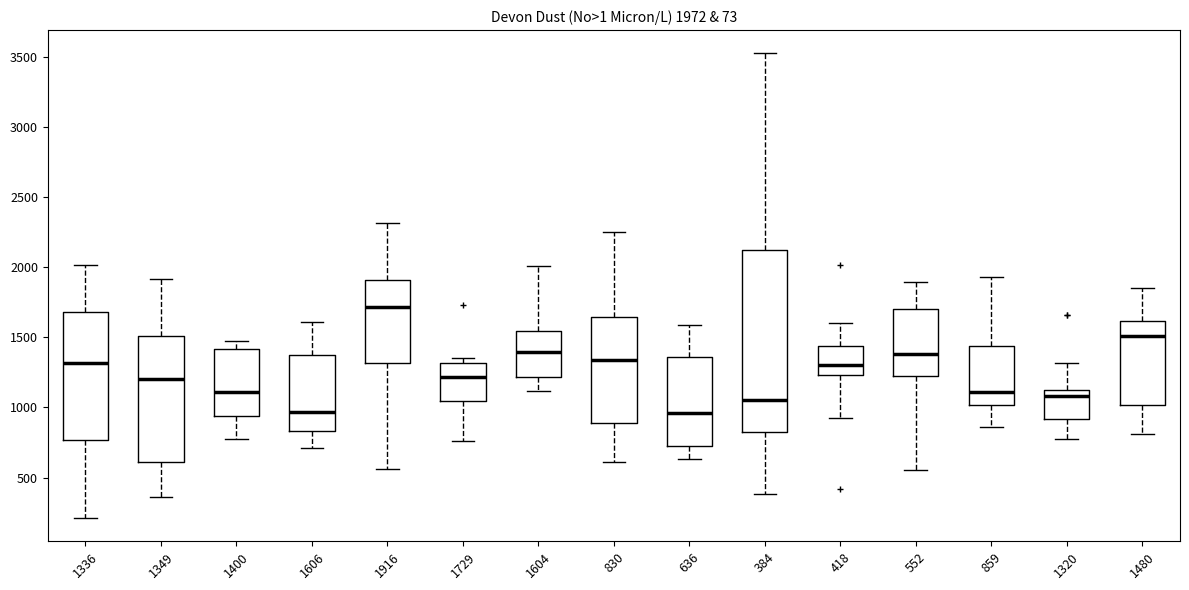

Comparing the boxes themselves (not the whiskers), which one is the tallest?

384